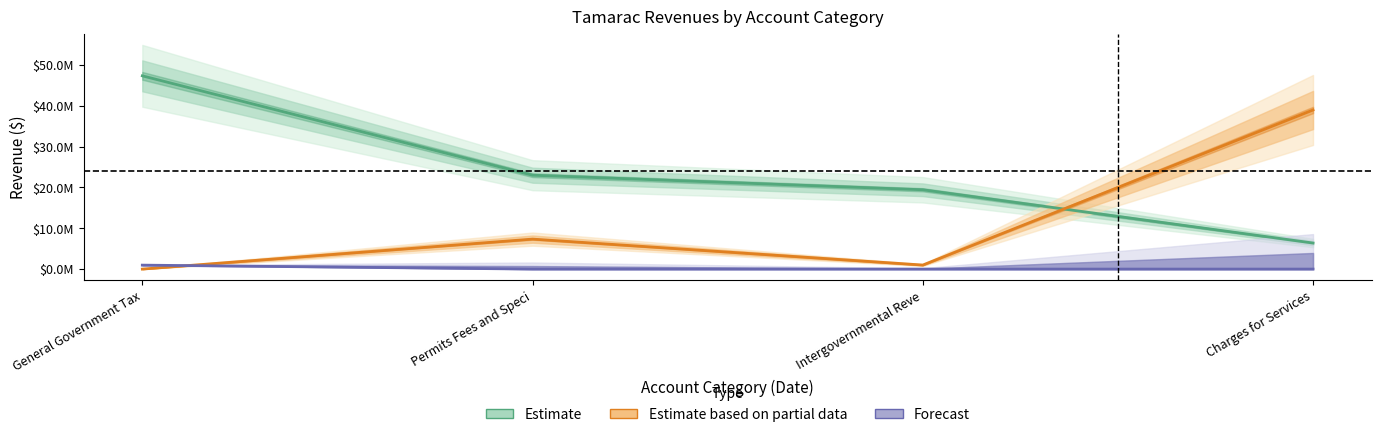

Rank the categories by Estimate value from highest to lowest.

General Government Tax, Permits Fees and Speci, Intergovernmental Reve, Charges for Services